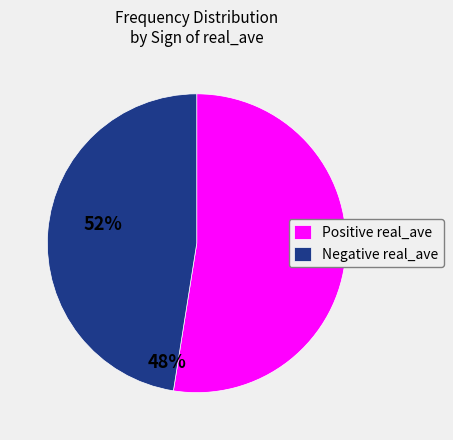

Combined, do Negative real_ave and Positive real_ave account for over 50%?

Yes